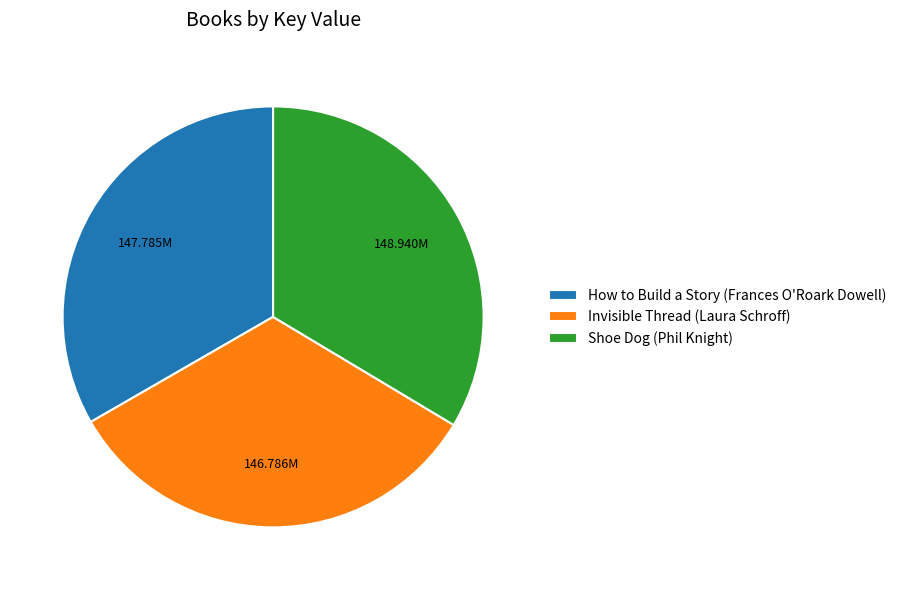

Combined, do How to Build a Story (Frances O'Roark Dowell) and Invisible Thread (Laura Schroff) account for over 50%?

Yes